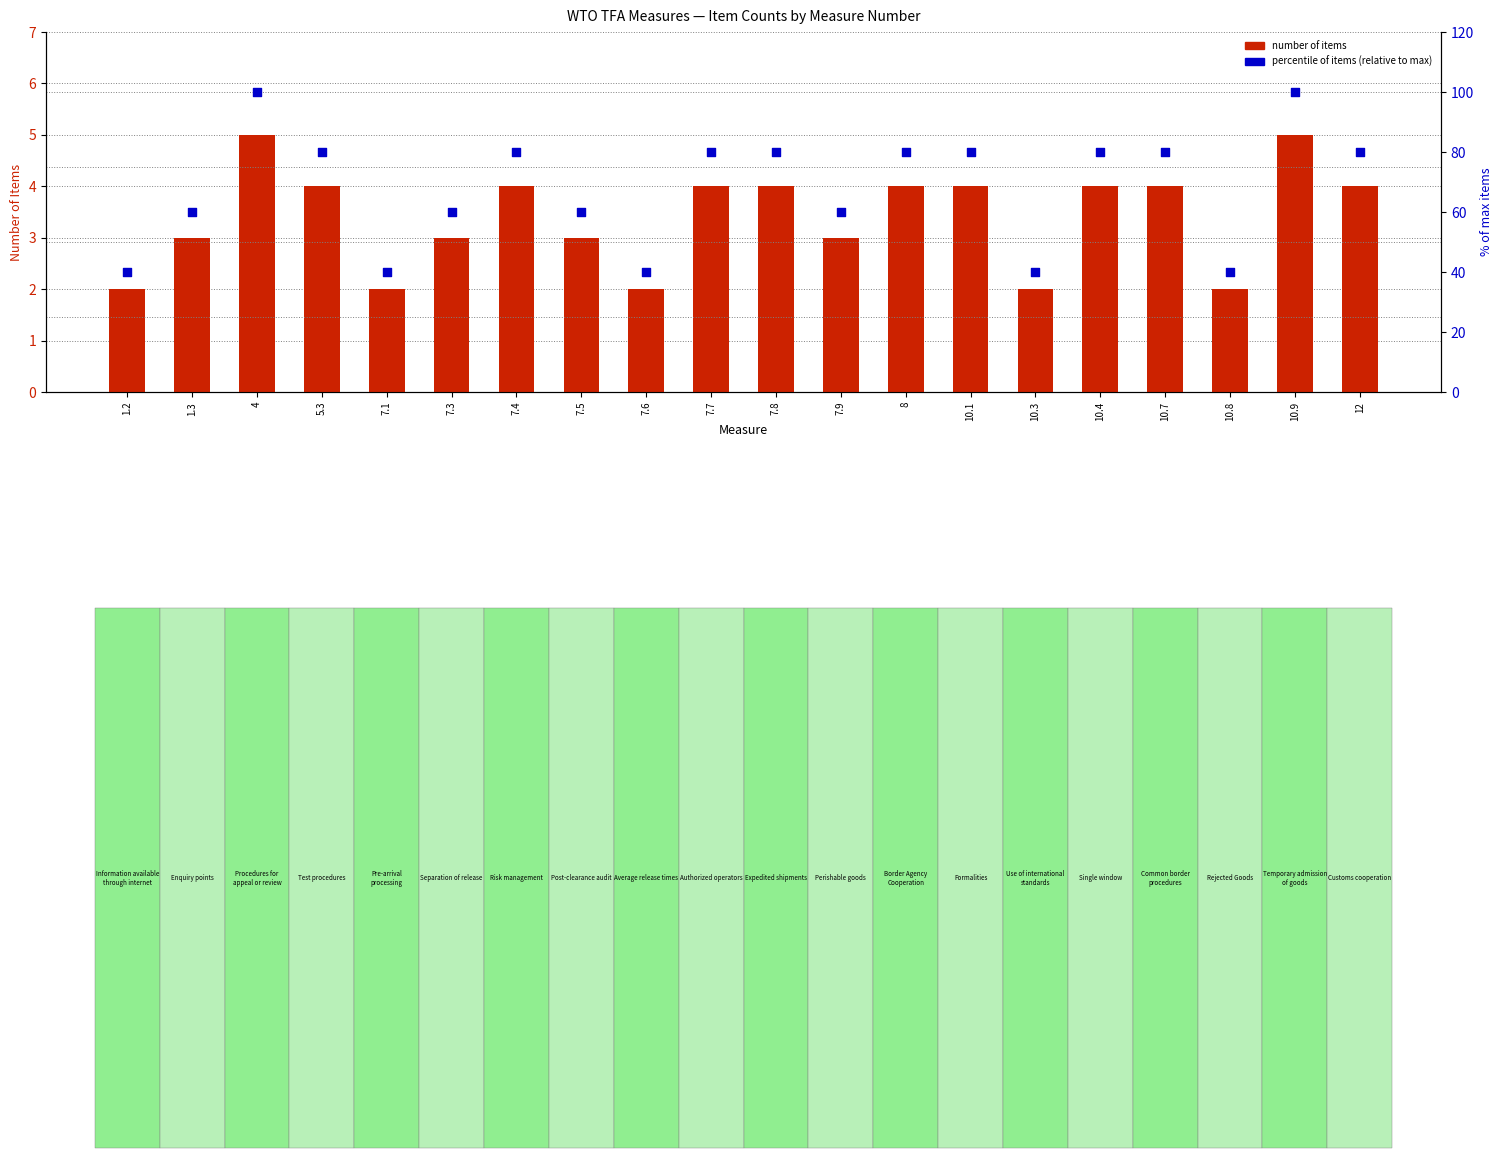

At which category is the sum across all series the highest?

4